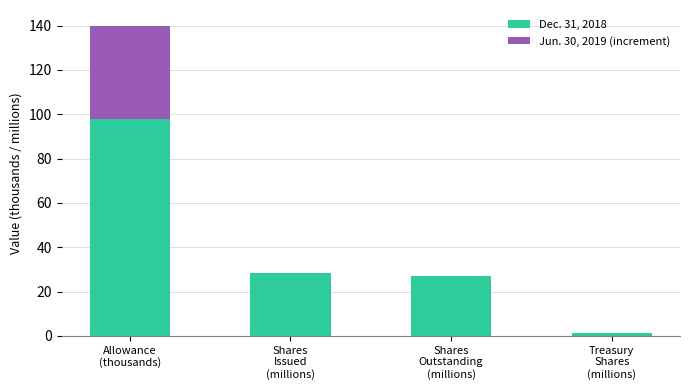

What is the maximum value for Dec. 31, 2018?

98.0